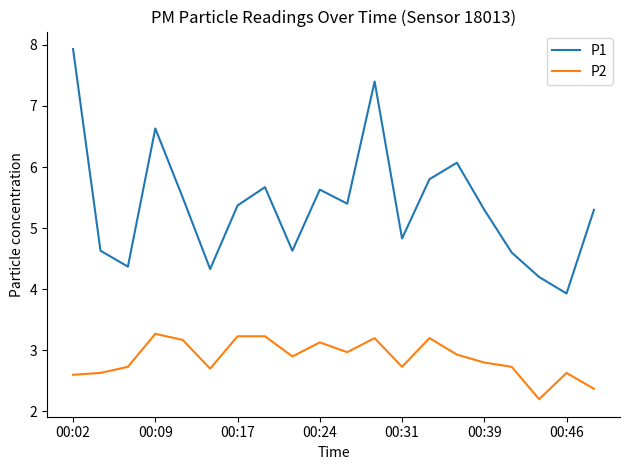

True or false: P1 and P2 intersect in this chart.

False